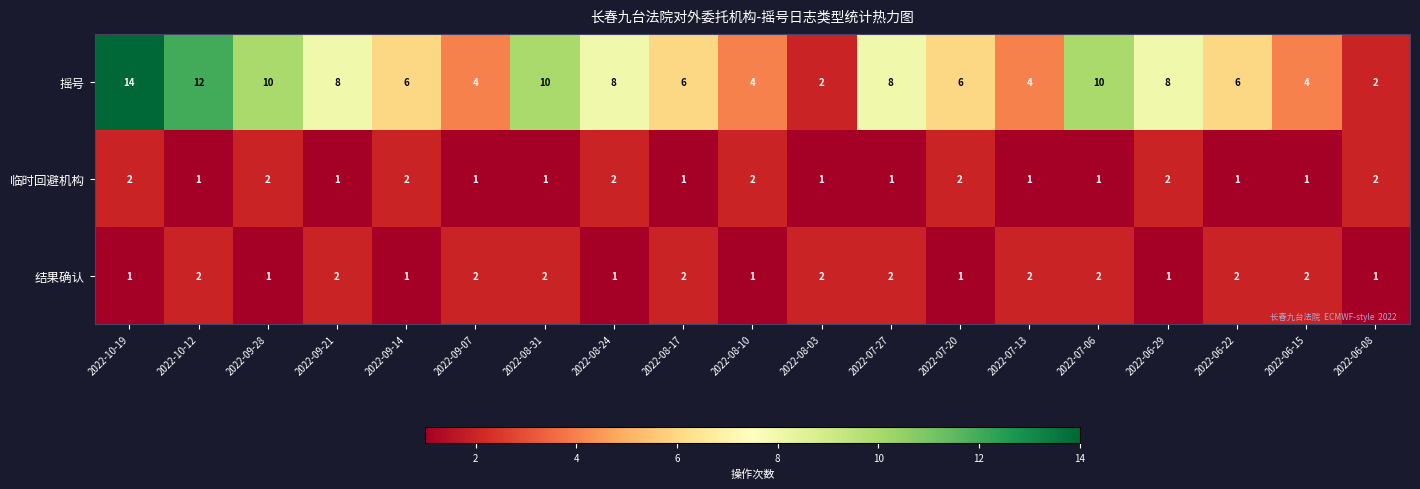

Which series has the largest range (max minus min)?

摇号